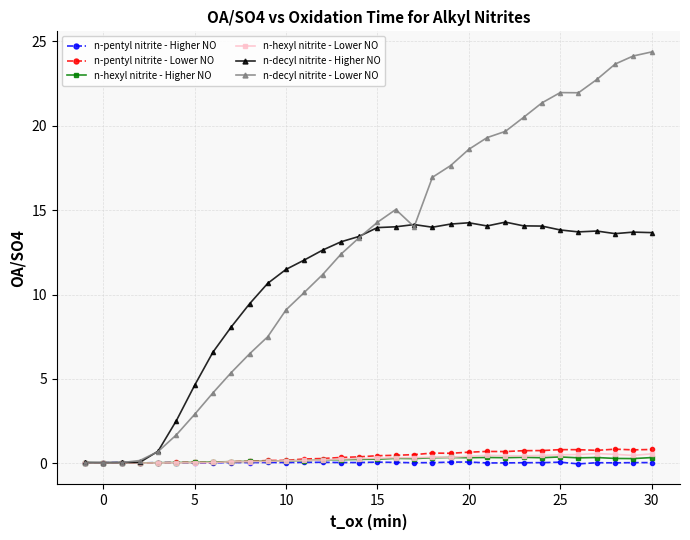

What are all the series names shown in the legend?

n-pentyl nitrite - Higher NO, n-pentyl nitrite - Lower NO, n-hexyl nitrite - Higher NO, n-hexyl nitrite - Lower NO, n-decyl nitrite - Higher NO, n-decyl nitrite - Lower NO